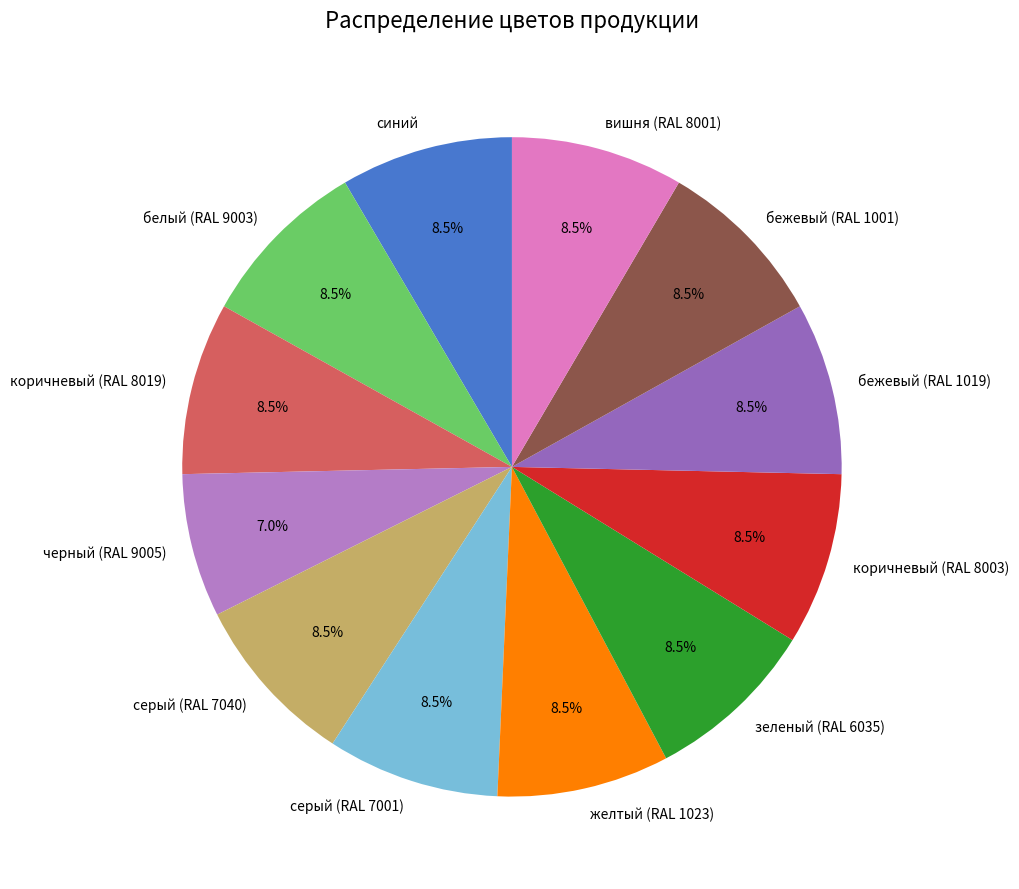

To the nearest percent, what is the average slice percentage?

8%